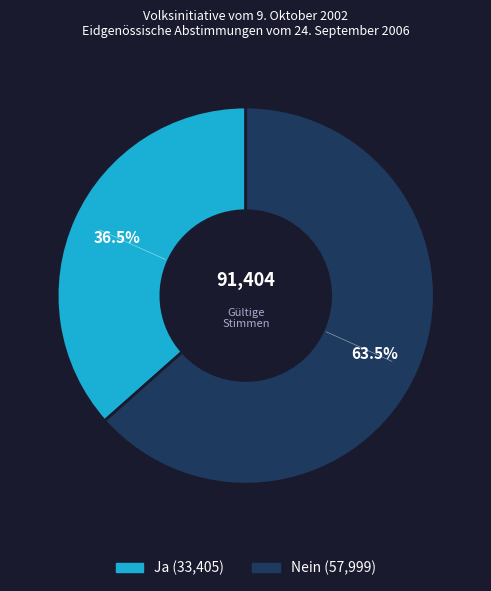

Rank the categories by value from highest to lowest.

Nein, Ja